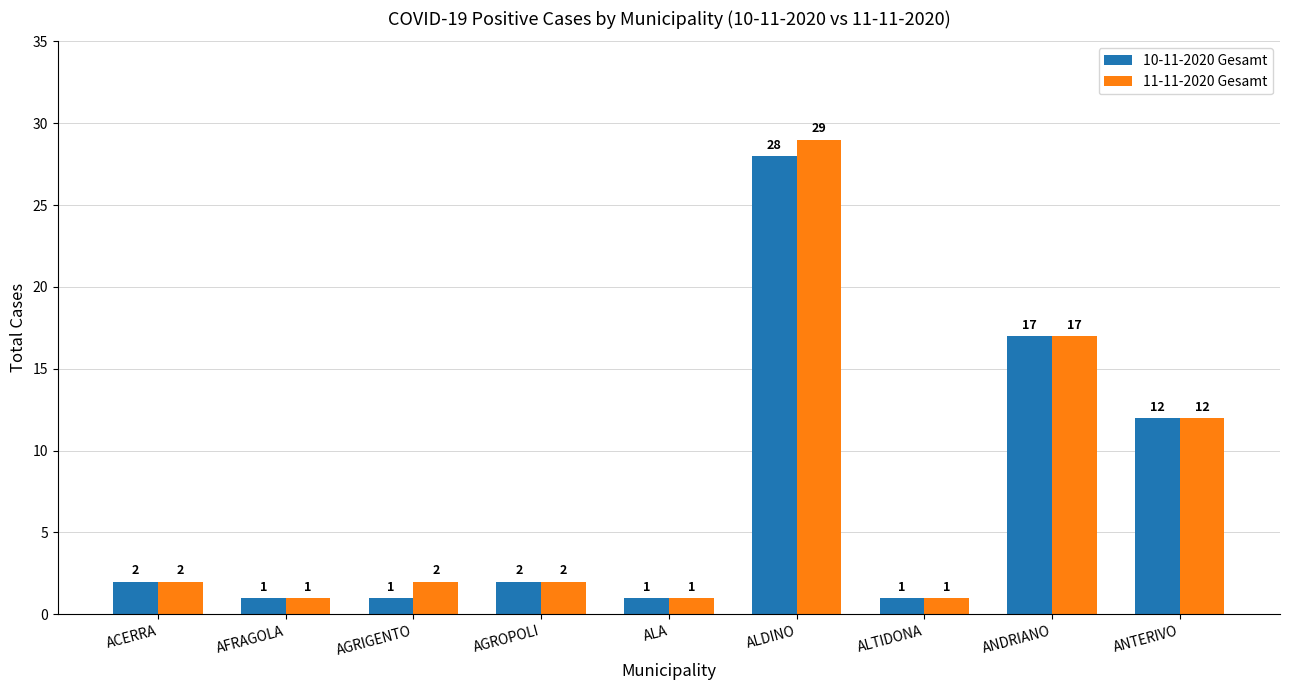

How many bars are there in total?

18